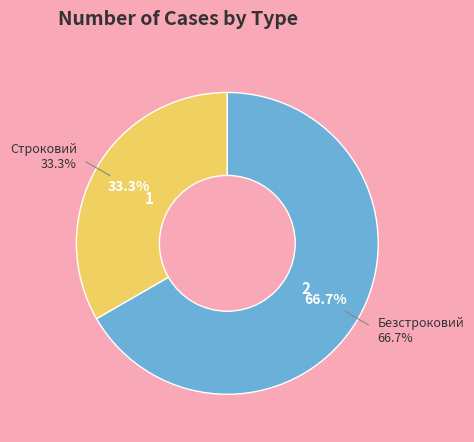

Is it true that Безстроковий is 67% of the pie?

True